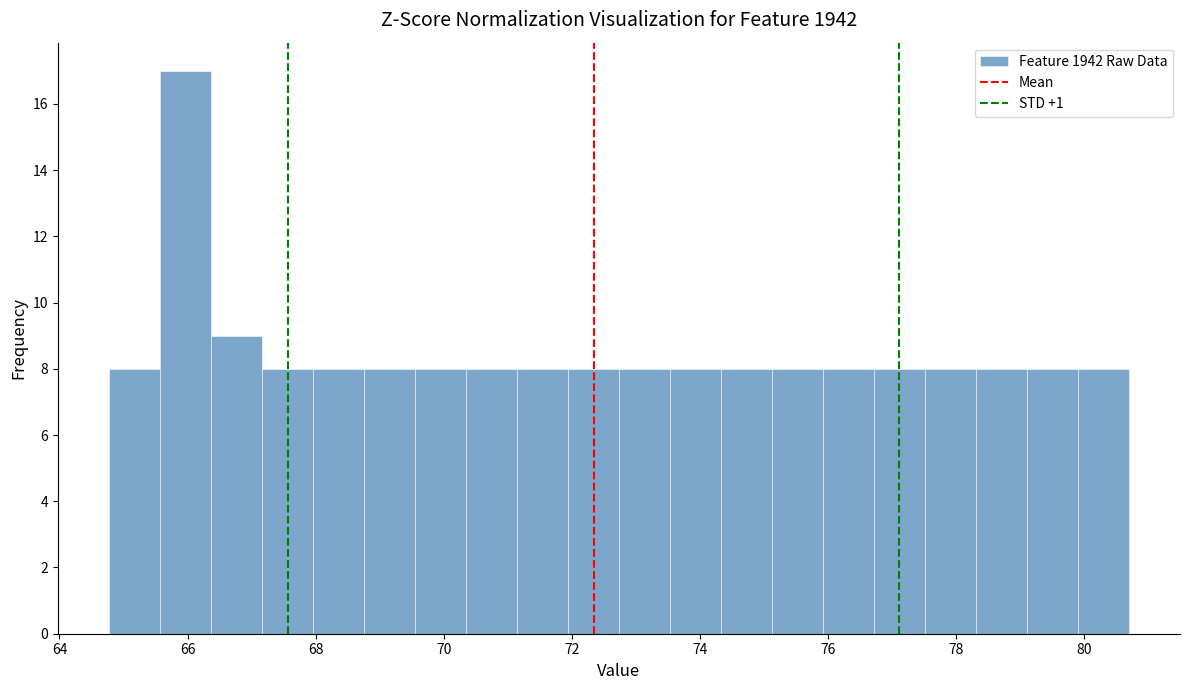

Around what value on the x-axis is the tallest bar? Give the approximate position of its centre, as read against the axis.

66.0